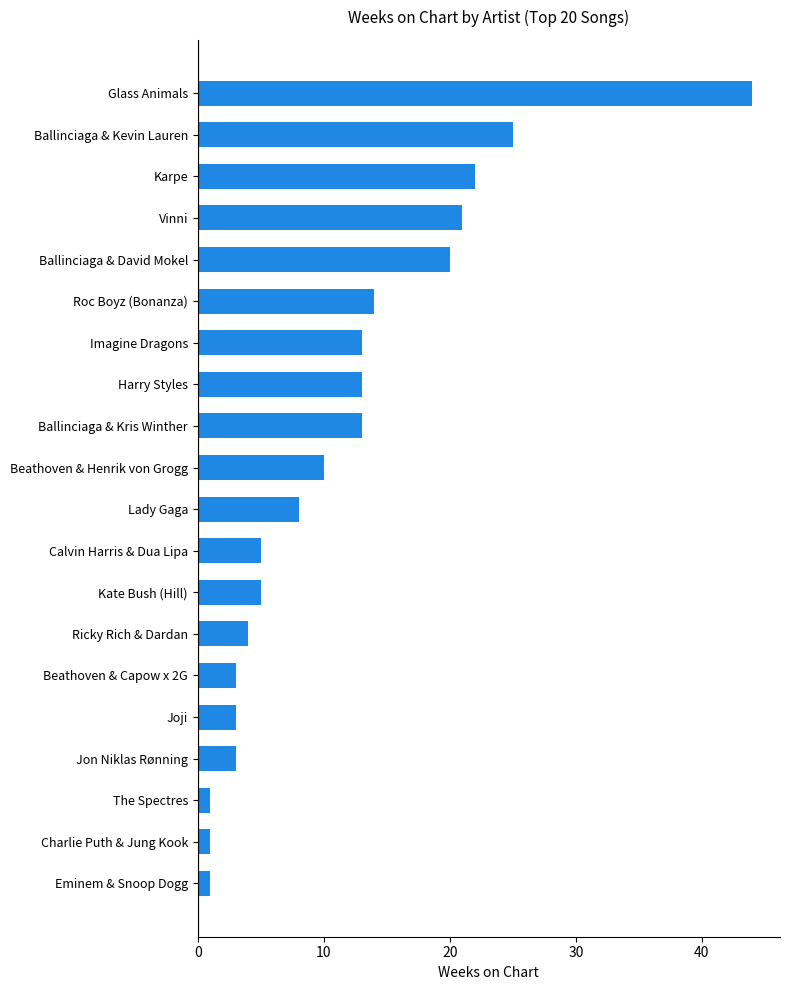

What is the difference between the maximum and second lowest values?

43